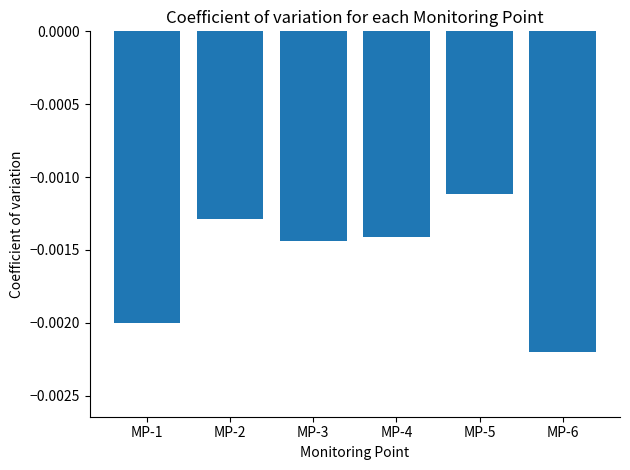

Which category has the highest value across all series?

MP-5